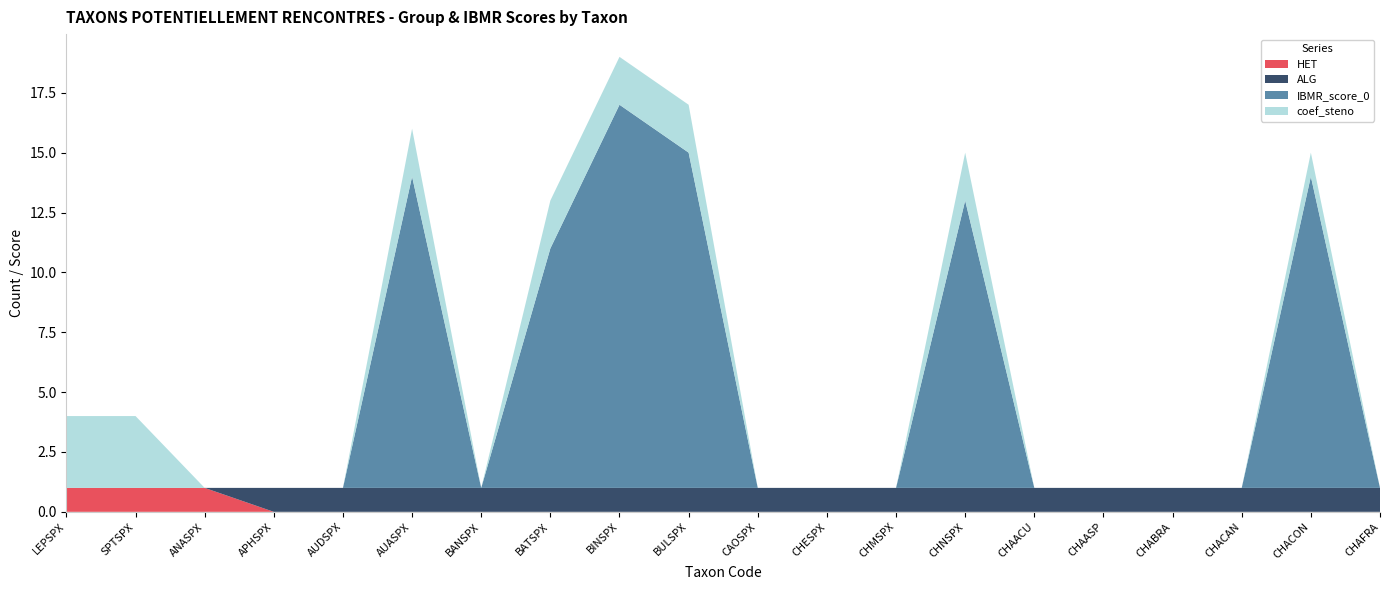

Reading right to left, extract all data points from this chart.

HET: CHAFRA=0	CHACON=0	CHACAN=0	CHABRA=0	CHAASP=0	CHAACU=0	CHNSPX=0	CHMSPX=0	CHESPX=0	CAOSPX=0	BULSPX=0	BINSPX=0	BATSPX=0	BANSPX=0	AUASPX=0	AUDSPX=0	APHSPX=0	ANASPX=1	SPTSPX=1	LEPSPX=1
ALG: CHAFRA=1	CHACON=1	CHACAN=1	CHABRA=1	CHAASP=1	CHAACU=1	CHNSPX=1	CHMSPX=1	CHESPX=1	CAOSPX=1	BULSPX=1	BINSPX=1	BATSPX=1	BANSPX=1	AUASPX=1	AUDSPX=1	APHSPX=1	ANASPX=0	SPTSPX=0	LEPSPX=0
IBMR_score_0: CHAFRA=0	CHACON=13	CHACAN=0	CHABRA=0	CHAASP=0	CHAACU=0	CHNSPX=12	CHMSPX=0	CHESPX=0	CAOSPX=0	BULSPX=14	BINSPX=16	BATSPX=10	BANSPX=0	AUASPX=13	AUDSPX=0	APHSPX=0	ANASPX=0	SPTSPX=0	LEPSPX=0
coef_steno: CHAFRA=0	CHACON=1	CHACAN=0	CHABRA=0	CHAASP=0	CHAACU=0	CHNSPX=2	CHMSPX=0	CHESPX=0	CAOSPX=0	BULSPX=2	BINSPX=2	BATSPX=2	BANSPX=0	AUASPX=2	AUDSPX=0	APHSPX=0	ANASPX=0	SPTSPX=3	LEPSPX=3